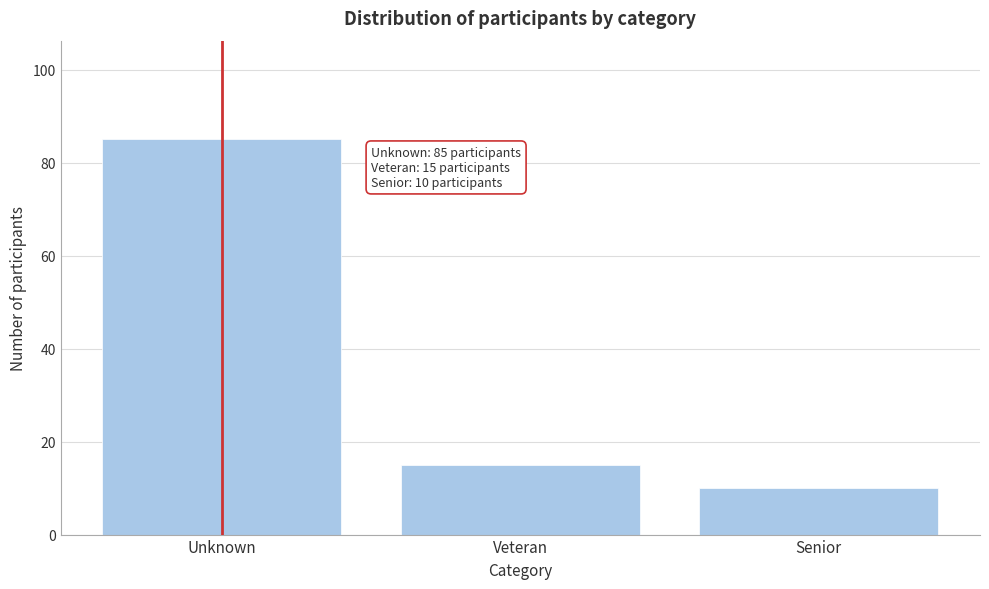

Reading left to right, transcribe all the data shown in this chart.

85	15	10